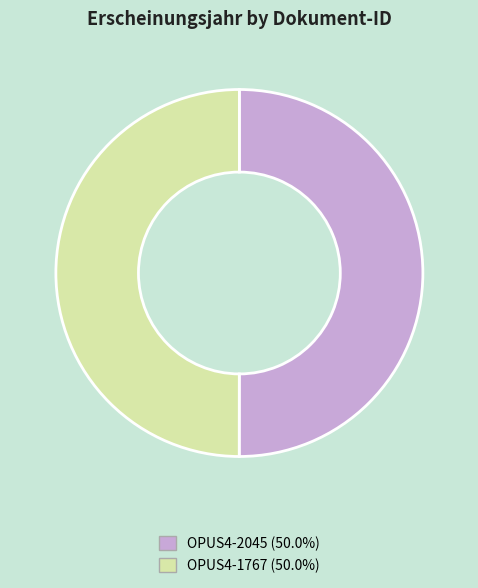

What is the ratio of the value at OPUS4-2045 (50.0%) to the value at OPUS4-1767 (50.0%)?

1.0